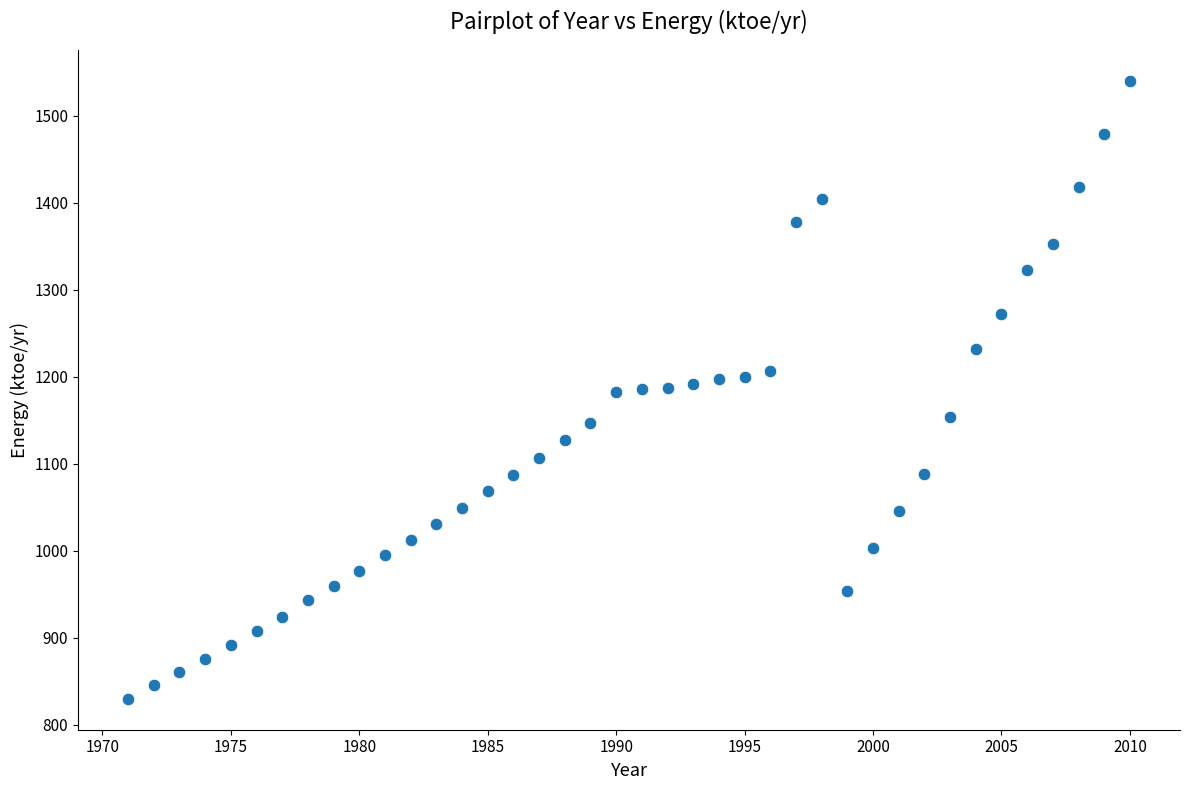

What is the range of Y values (max minus min)?

709.9